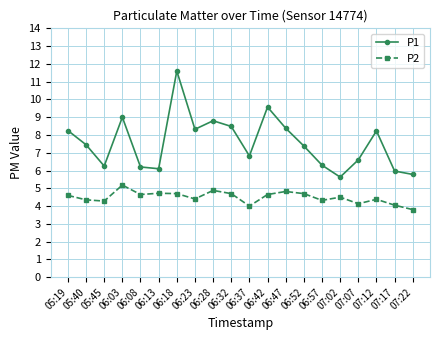

At which label does P1 first exceed 7?

05:19